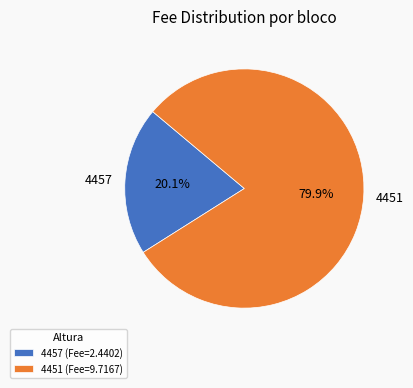

Count the number of slices in the pie.

2